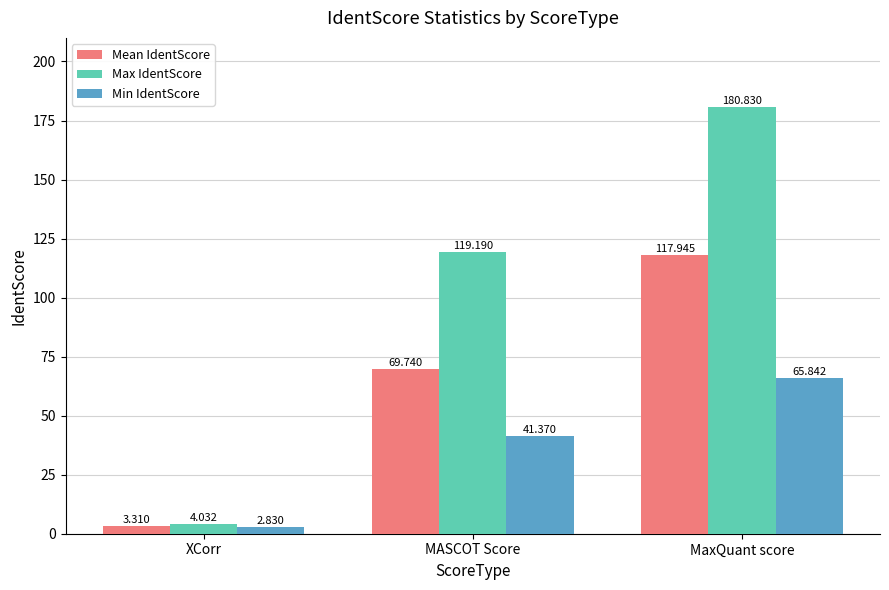

What position from the left is XCorr?

1